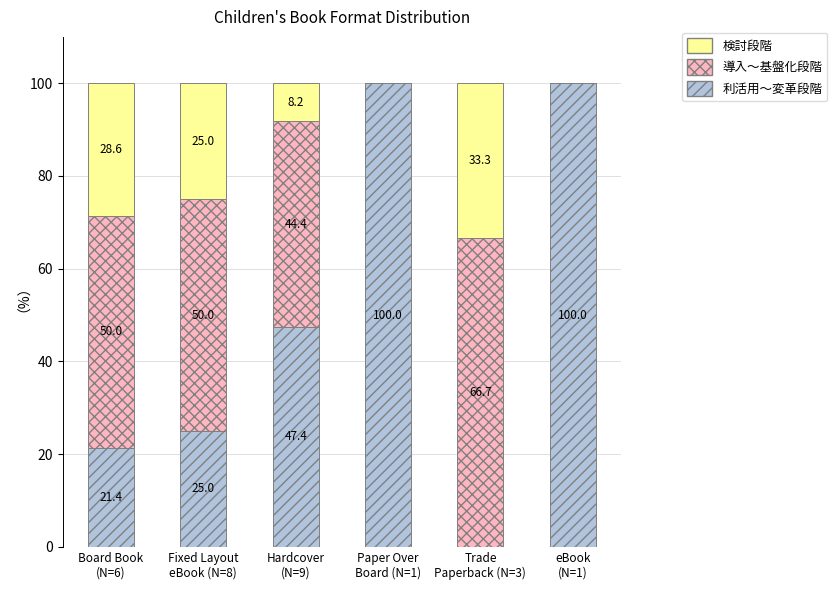

What is the maximum value for 利活用～変革段階?

100.0